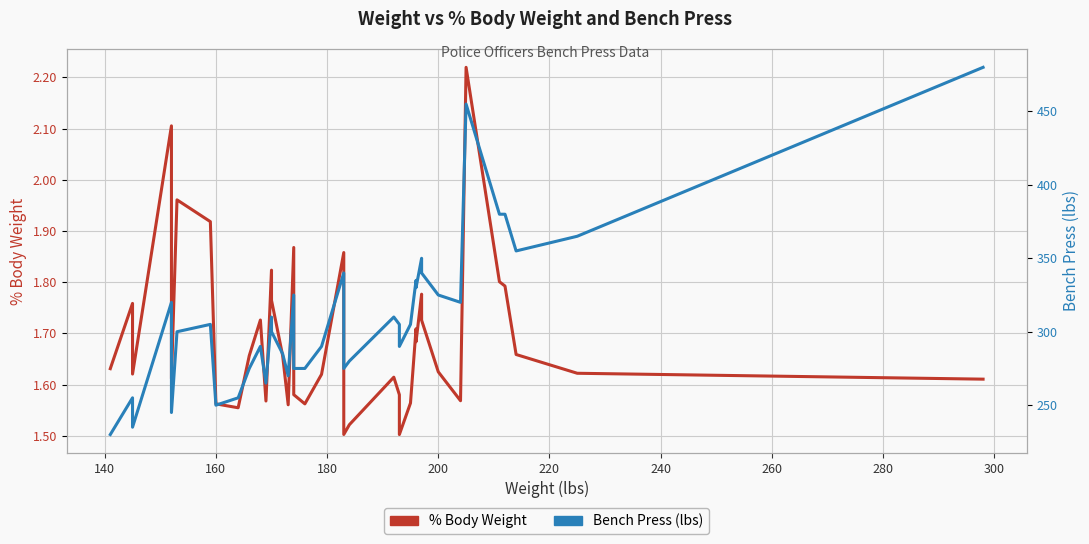

Which series has the largest total across all categories?

Bench (lbs)